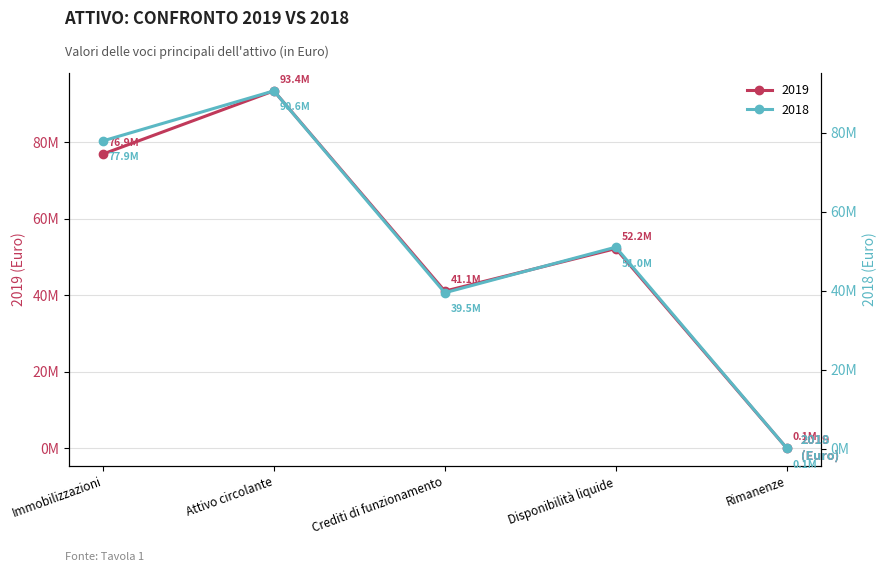

Which series has the widest spread of values?

2019